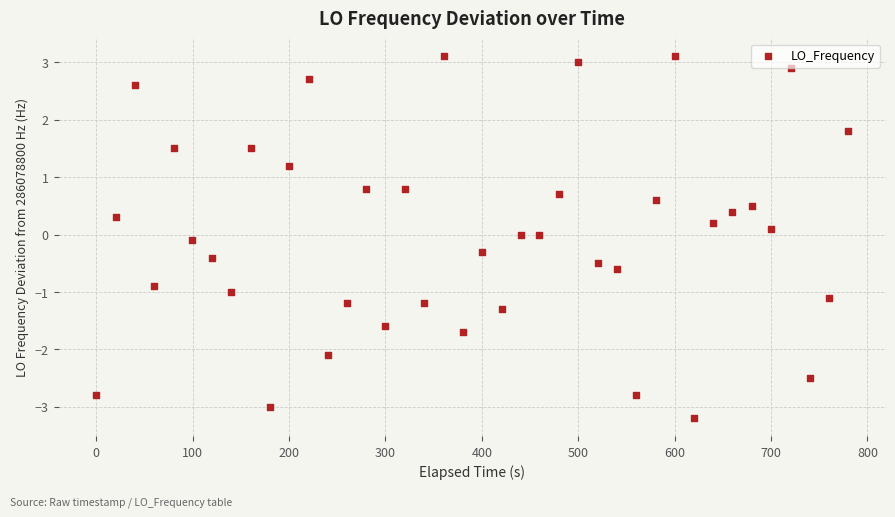

What is the range of X values (max minus min)?

780.3